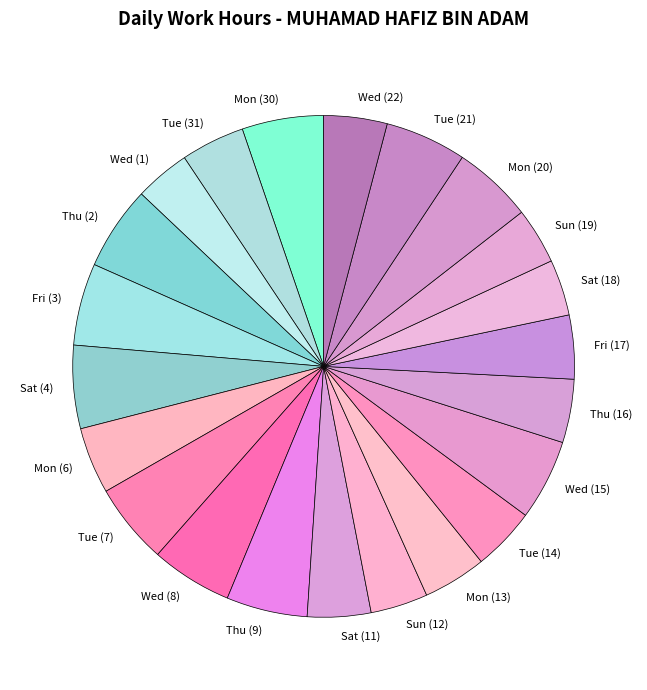

What is the ratio of the value at Tue (14) to the value at Fri (17)?

1.0